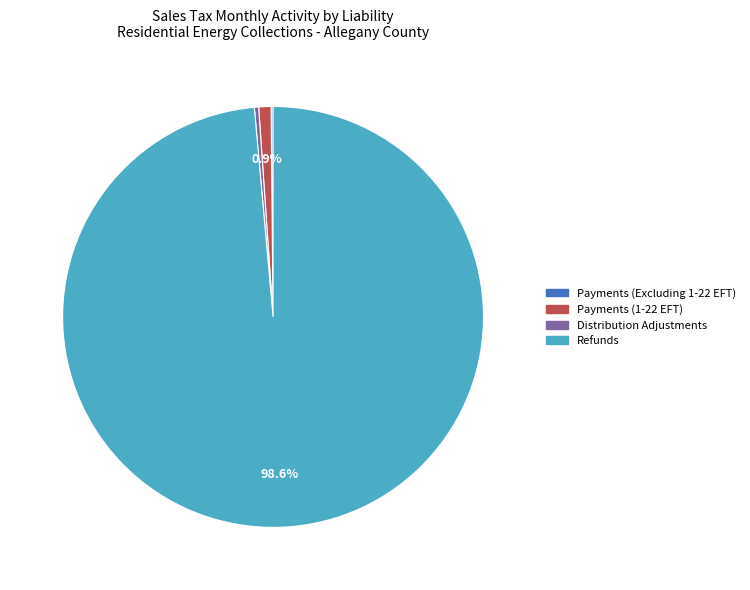

Is there a majority slice in this chart?

Yes